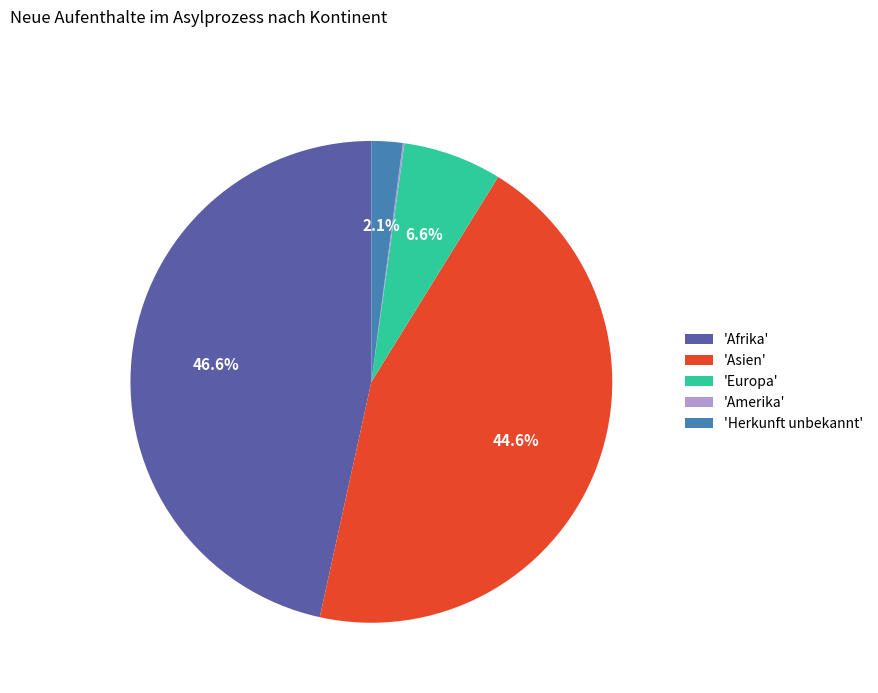

Combined, what portion of the pie is 'Afrika' and 'Herkunft unbekannt'?

48.7%